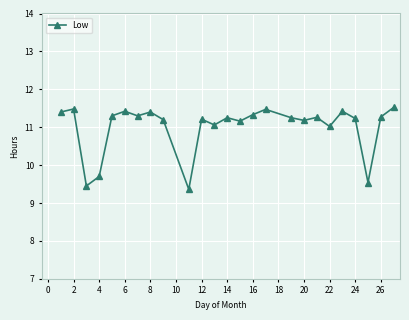

What is the difference between the maximum and minimum values?

2.2